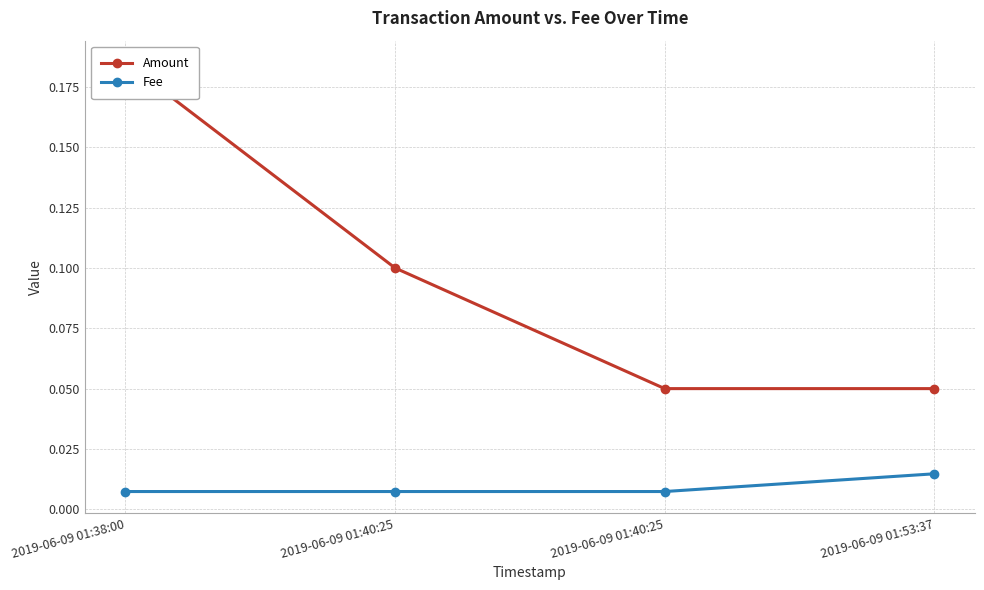

Count the Fee values in the range 0 to 1.

4